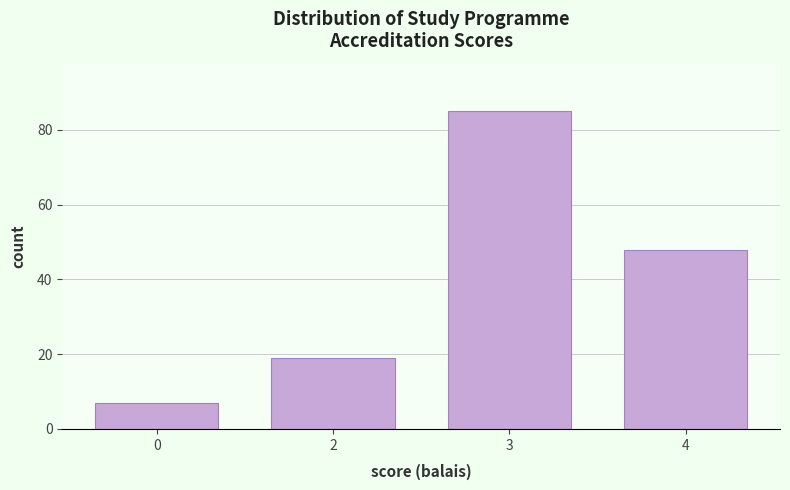

Reading left to right, what are all the values shown in this chart?

0=7	2=19	3=85	4=48